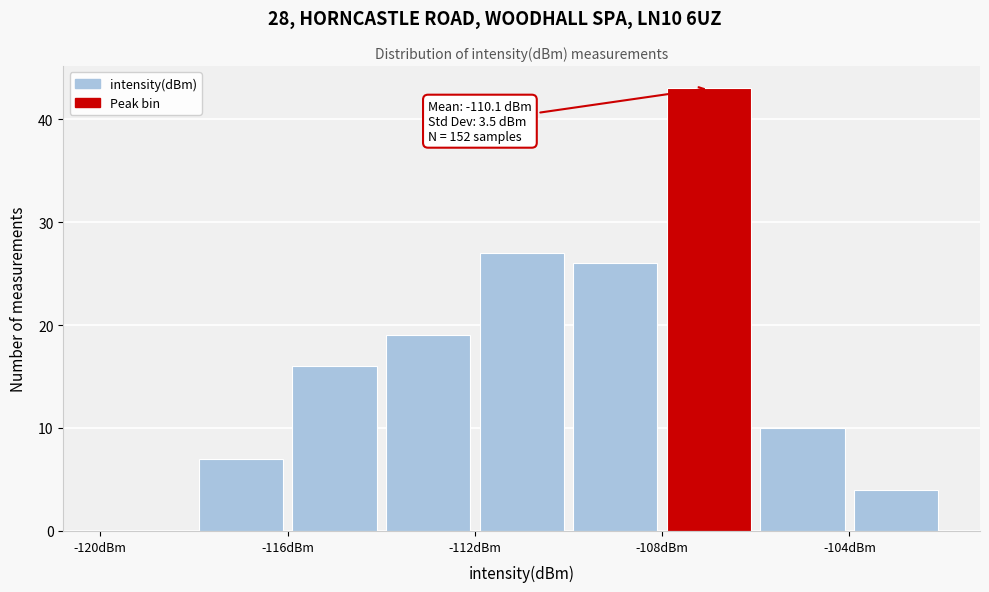

Which range on the x-axis has the tallest bar?

-108 to -106